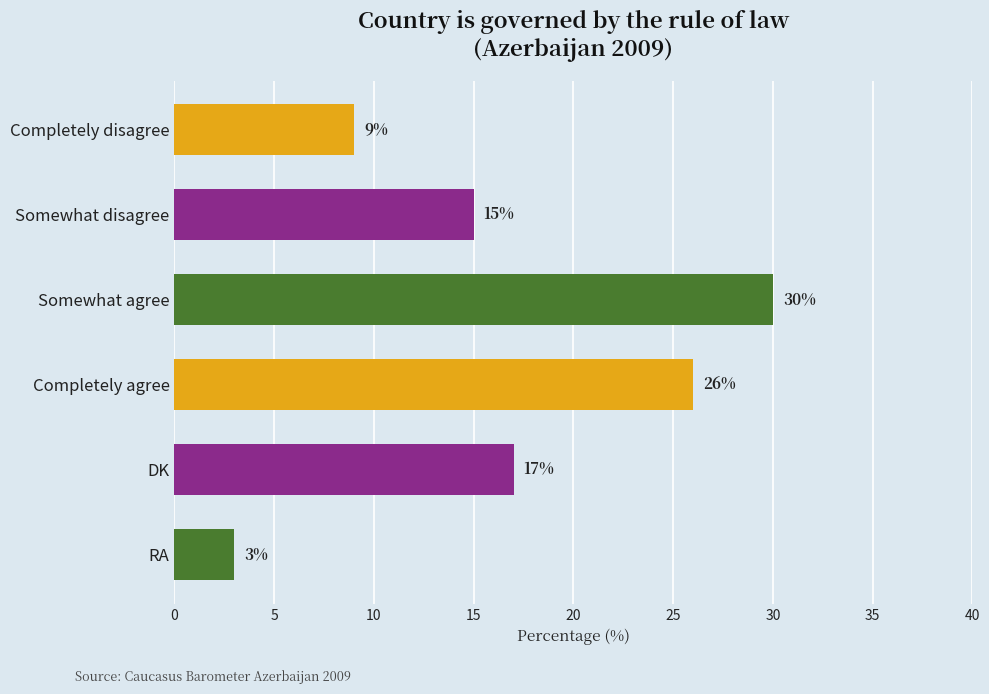

What is the average value?

17